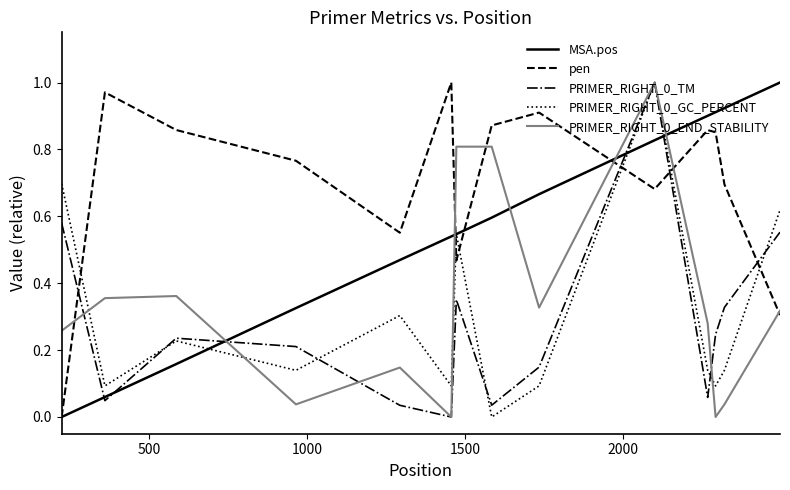

Which series has the largest total across all categories?

pen